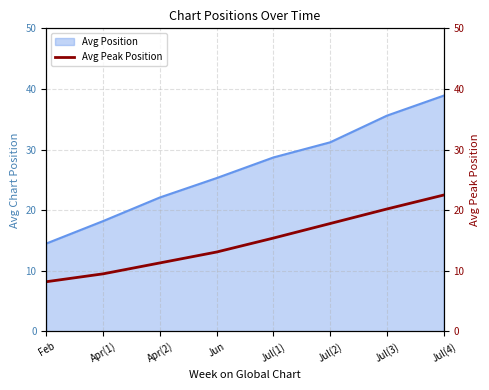

Does the chart have visible grid lines?

Yes